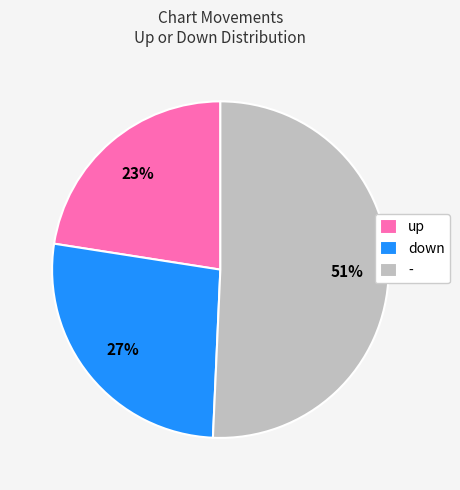

What is the largest slice in the pie chart?

-